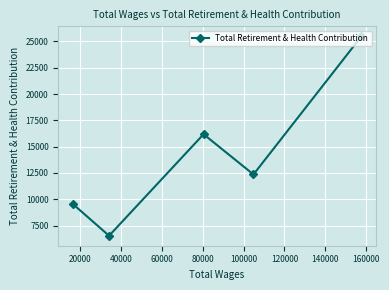

What is the maximum value shown in the chart?

25483